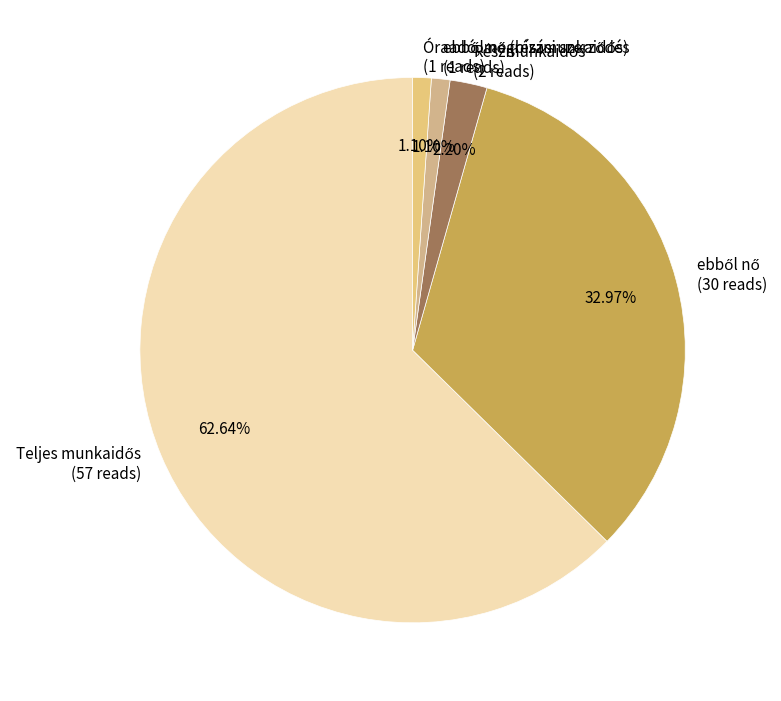

Is there any slice that represents more than half of the pie?

Yes